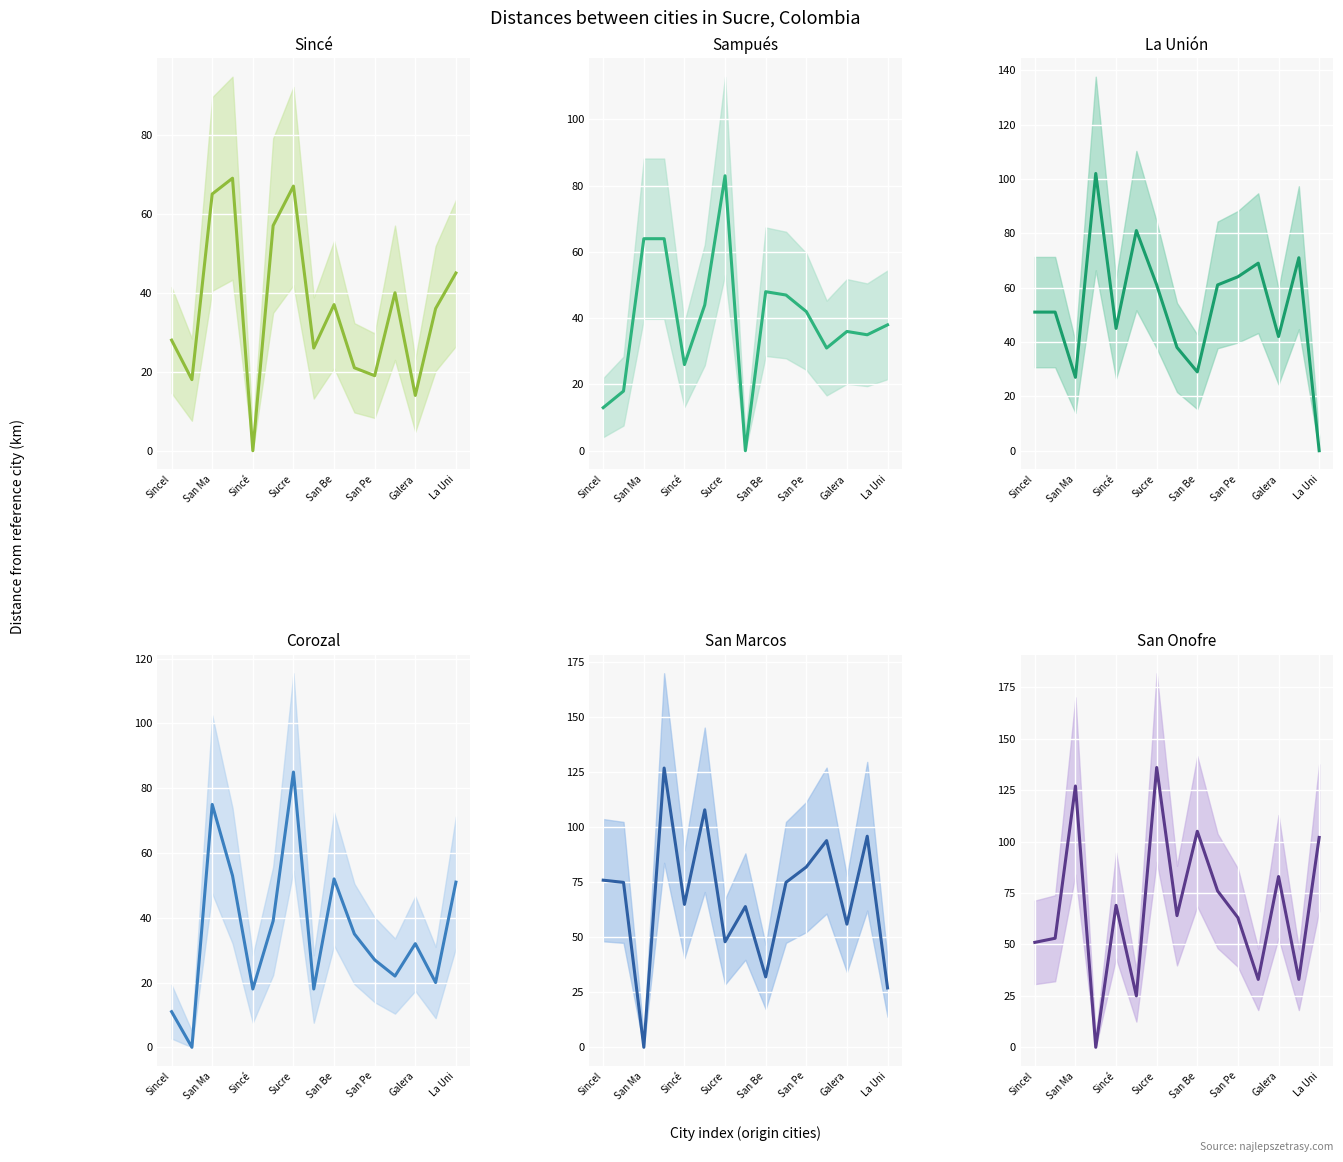

Where do La Unión and Sincé first cross each other?

San Ma and Sincé